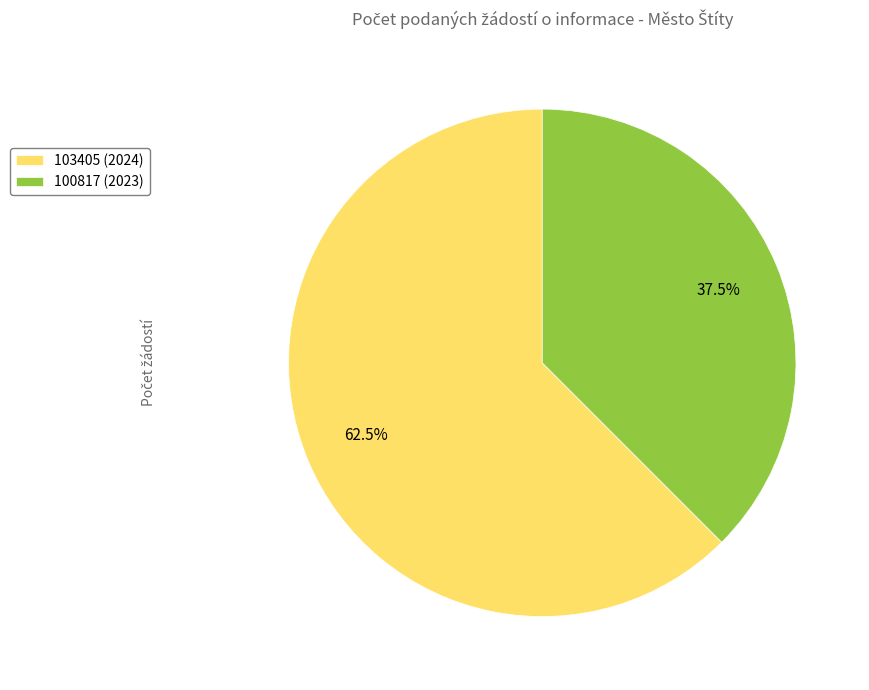

Which slice is the largest?

103405 (2024)